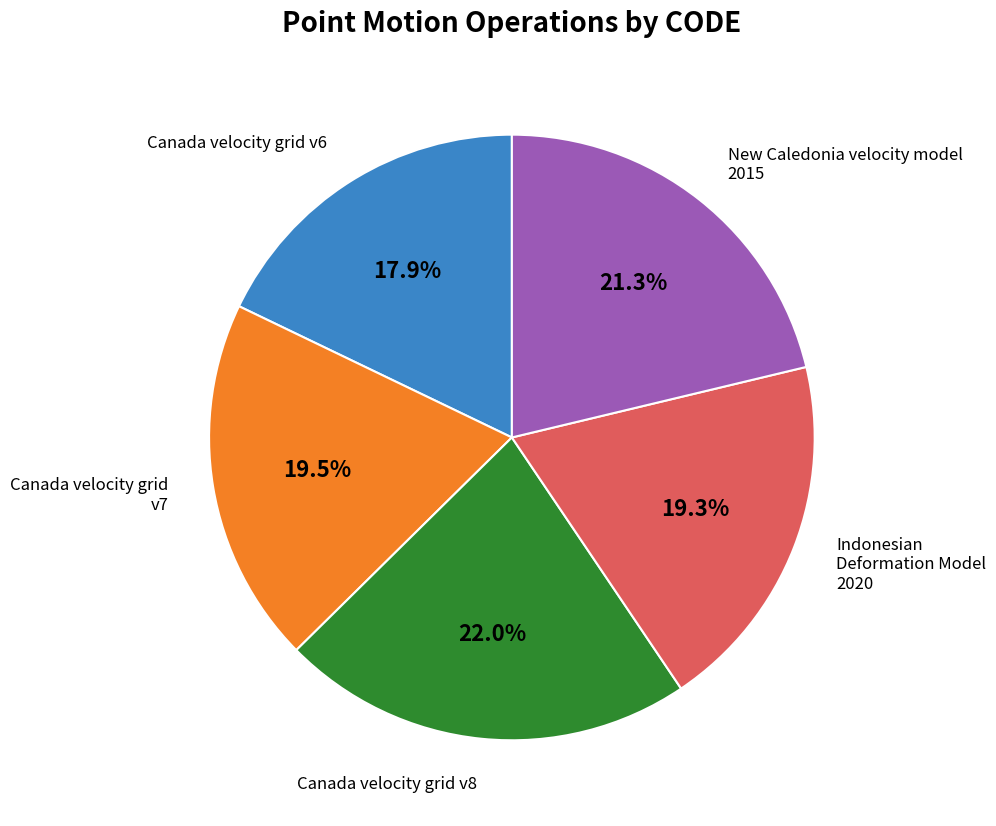

Count the number of slices in the pie.

5